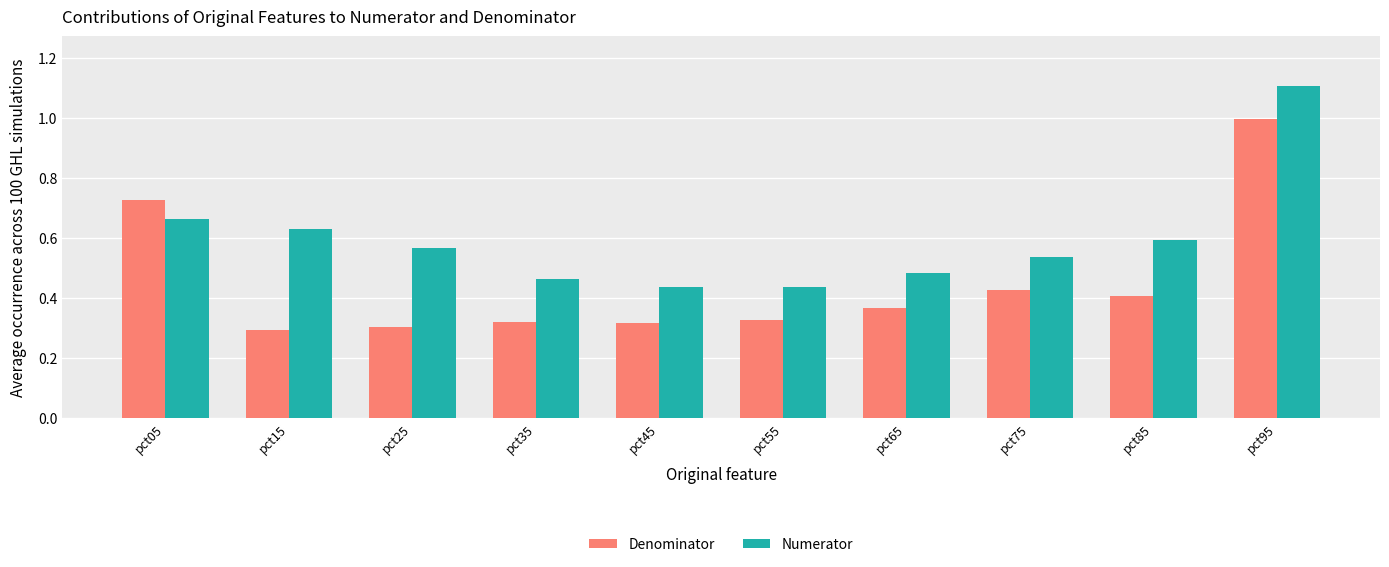

List the series in order of their overall mean, lowest first.

Denominator, Numerator